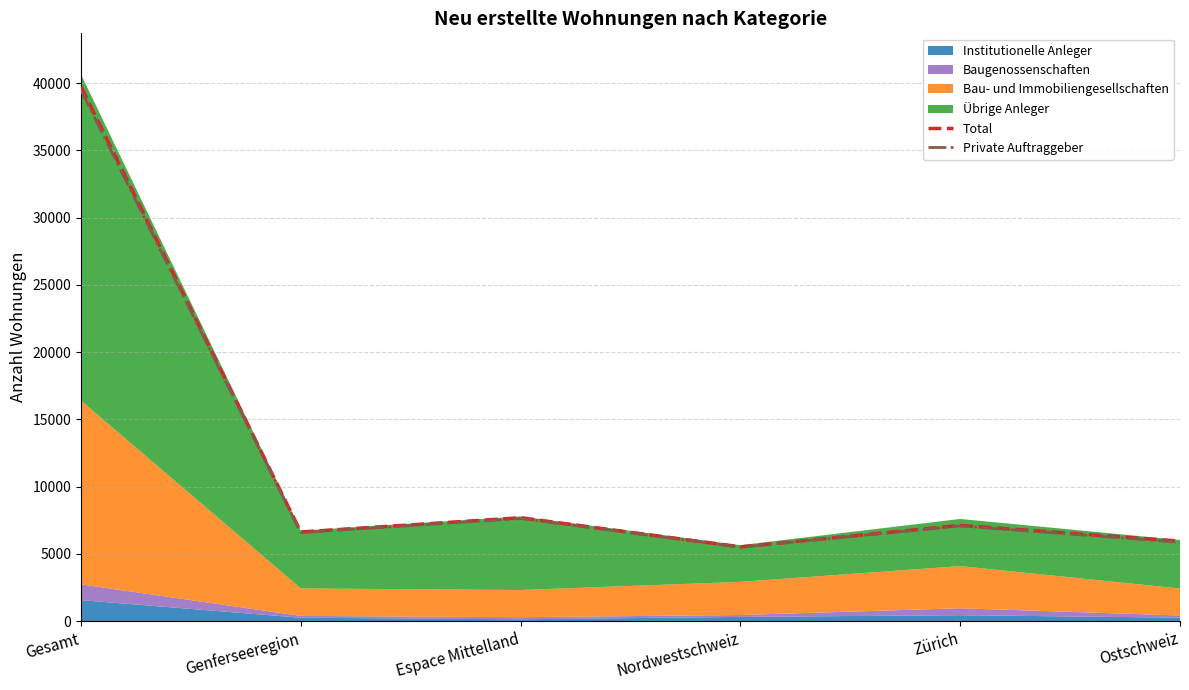

Which category has the highest value in the Private Auftraggeber series?

Gesamt